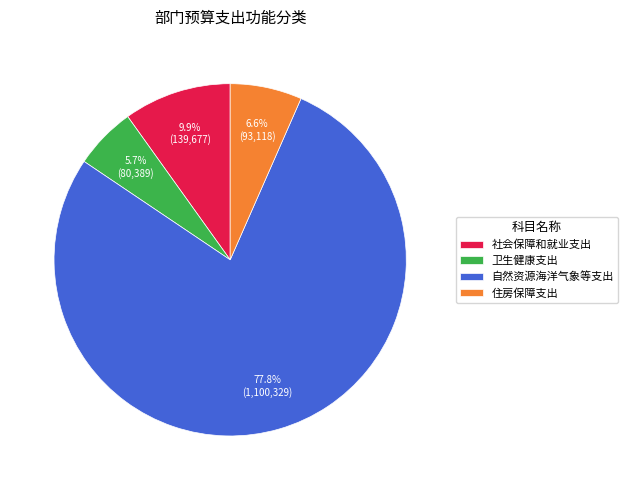

Is it true that 社会保障和就业支出 is 20% of the pie?

False